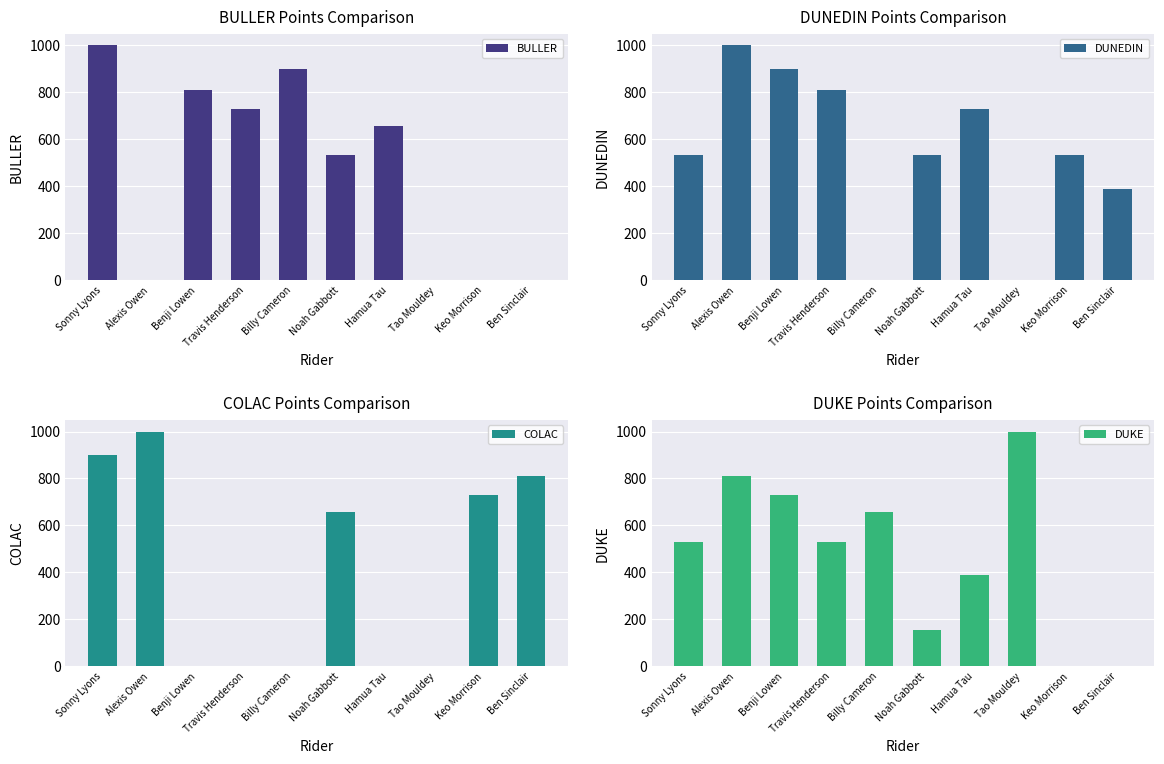

Does the chart contain stacked bars?

No